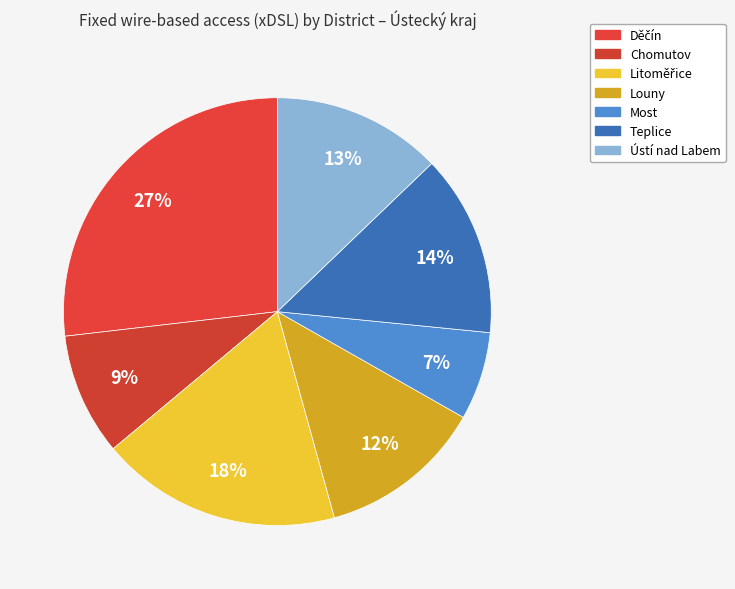

How many segments does this pie chart have?

7